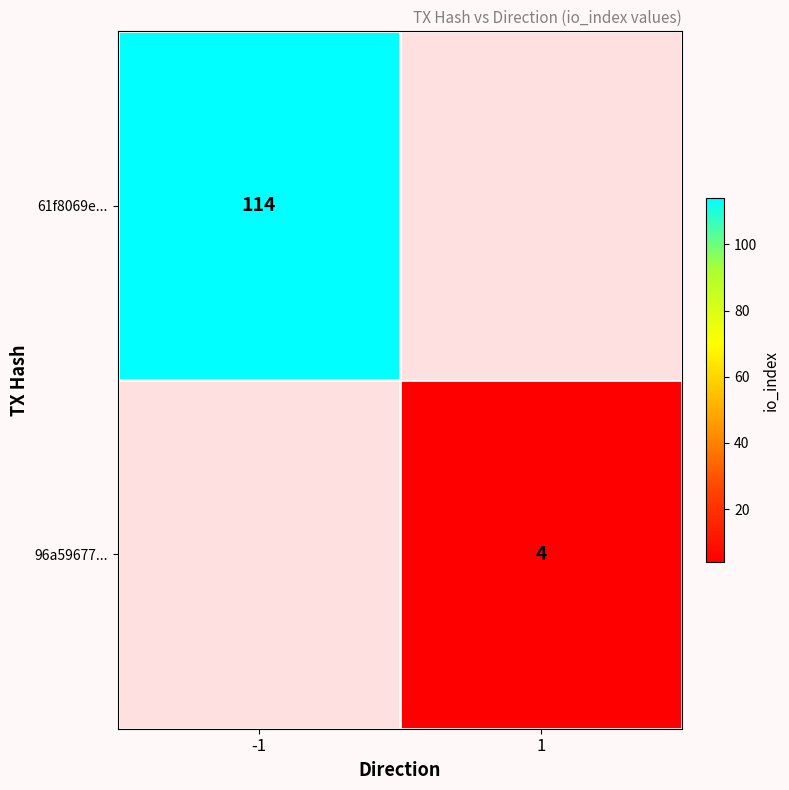

The 61f8069e... series shows 114 at -1. True or false?

True